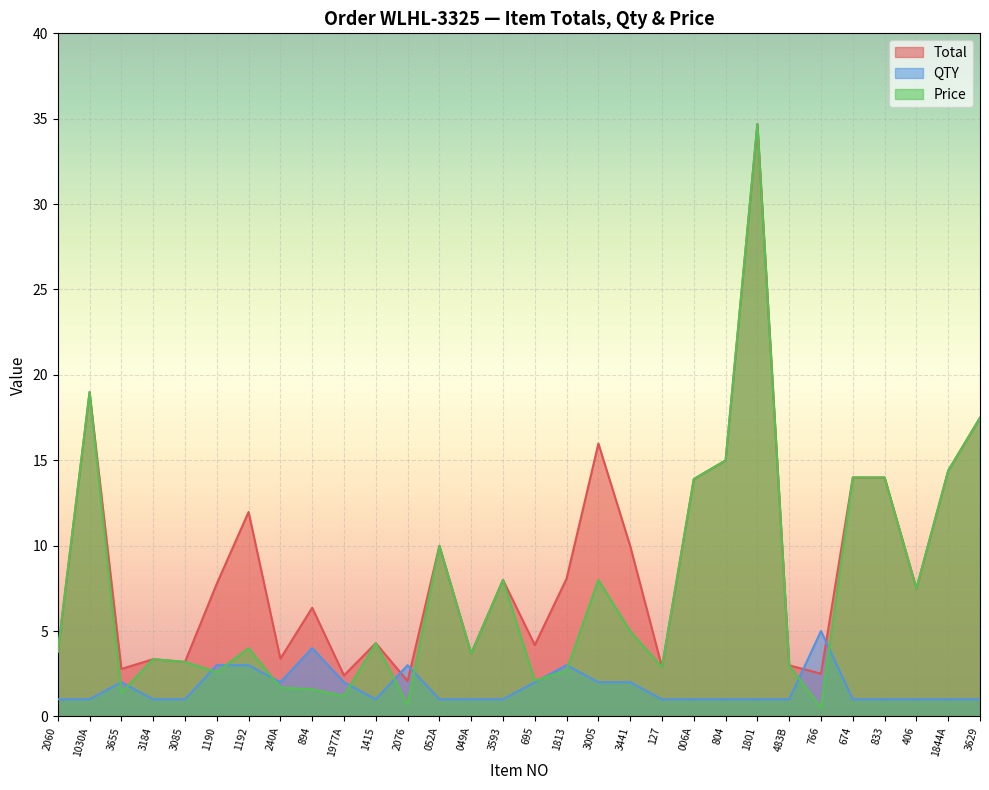

True or false: QTY has a value of 0.6 at 1030A.

False